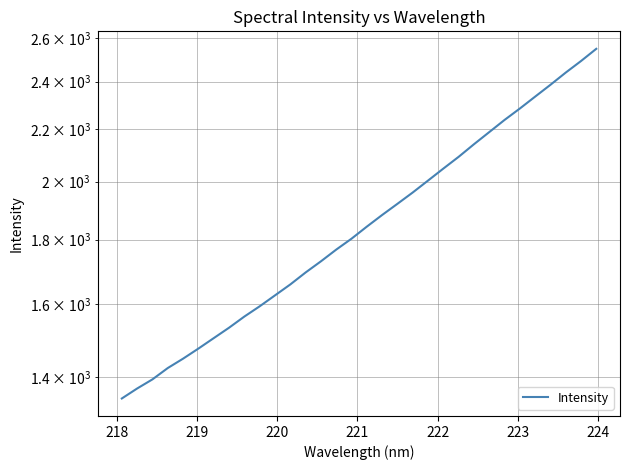

What is the maximum value shown in the chart?

2548.4